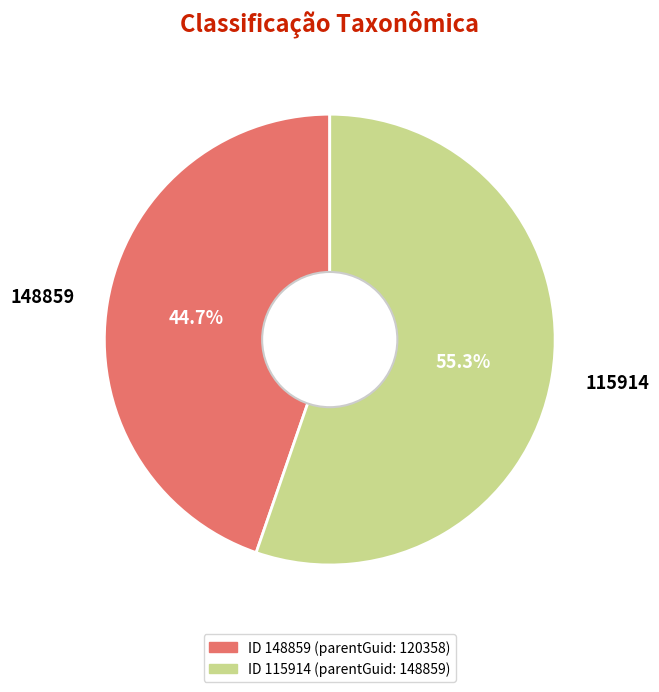

Approximately how many times larger is the value at 115914 compared to 148859?

1.2